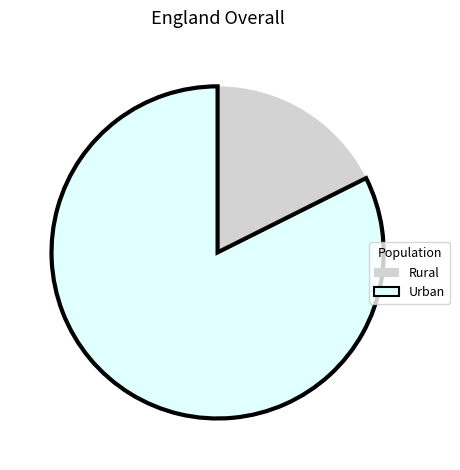

Which has a higher value, Rural or Urban?

Urban